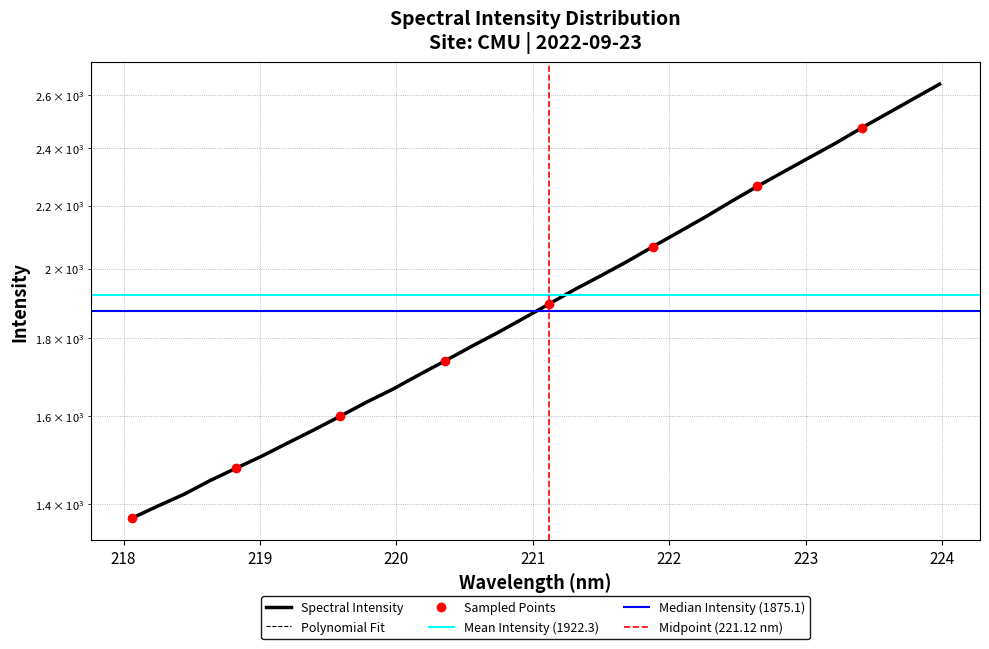

How many values are below 1895?

16